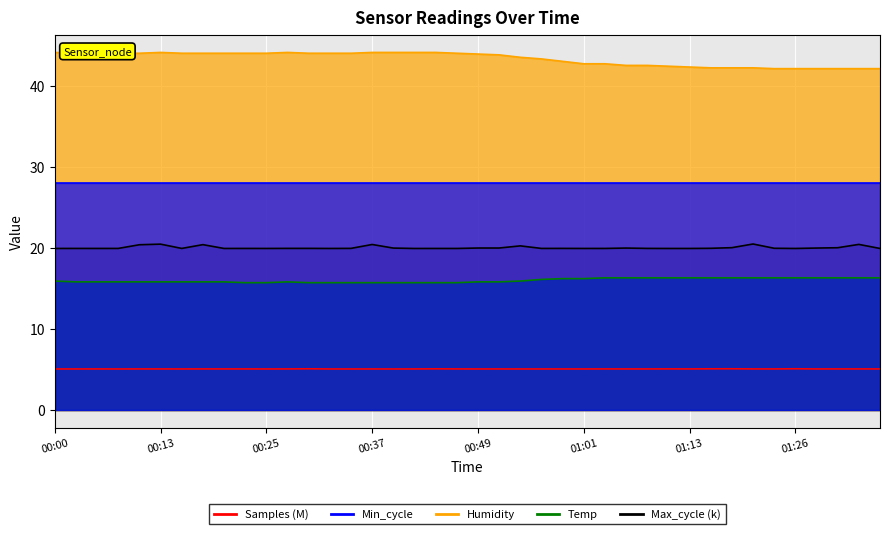

True or false: Samples and Humidity intersect in this chart.

False